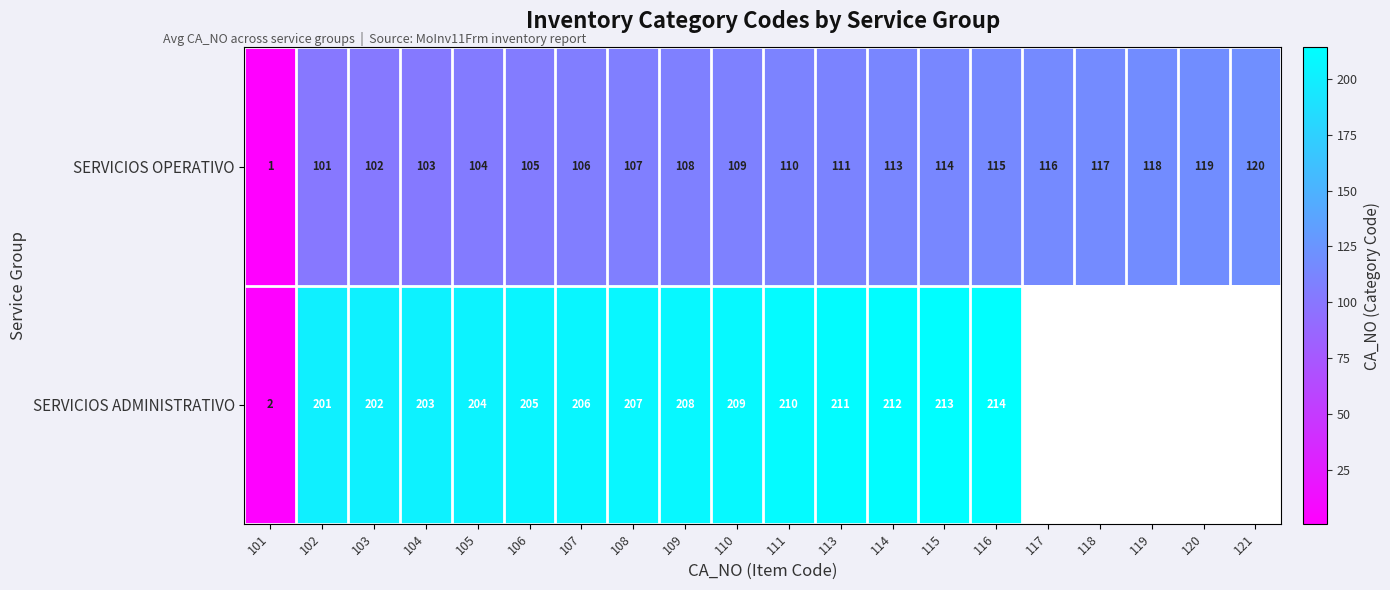

The value of SERVICIOS OPERATIVO at 108 is 36. True or false?

False